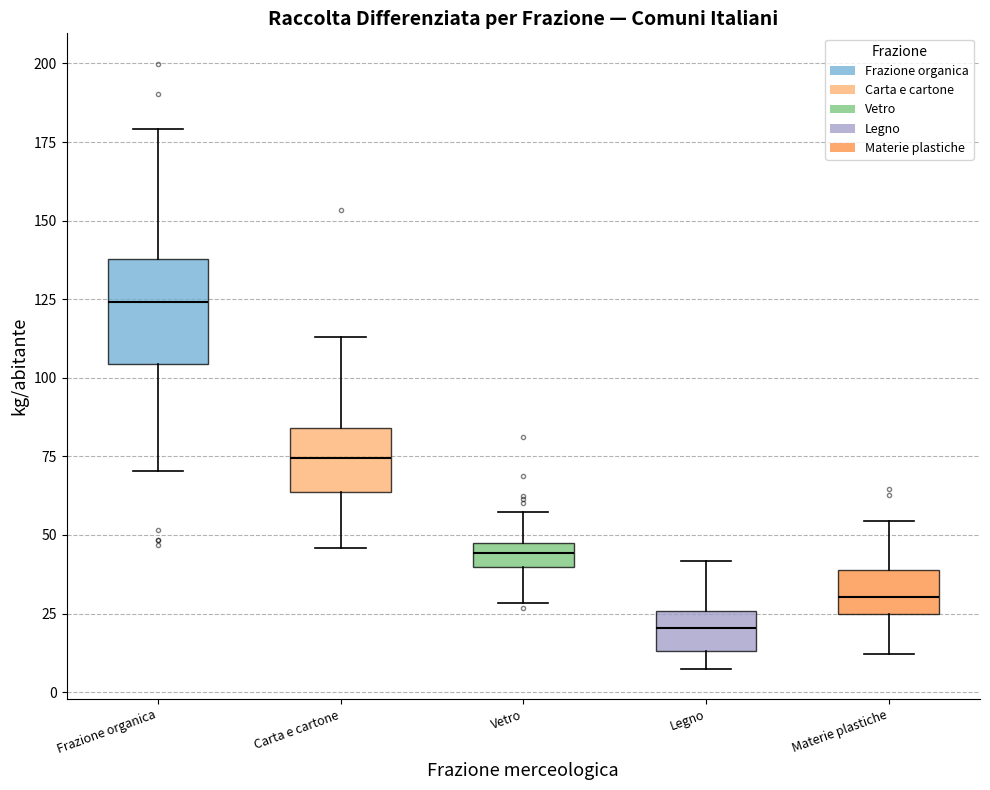

Reading left to right, transcribe this box plot: for each box, give where its median line is, the range the box spans, and where its two whiskers end, as read against the y-axis. The values are not printed on the chart, so give them approximately, as read against the axis.

Frazione organica: median 125, box 105 to 140, whiskers 70 to 180
Carta e cartone: median 75, box 65 to 85, whiskers 45 to 115
Vetro: median 45, box 40 to 50, whiskers 30 to 55
Legno: median 20, box 15 to 25, whiskers 5 to 40
Materie plastiche: median 30, box 25 to 40, whiskers 10 to 55